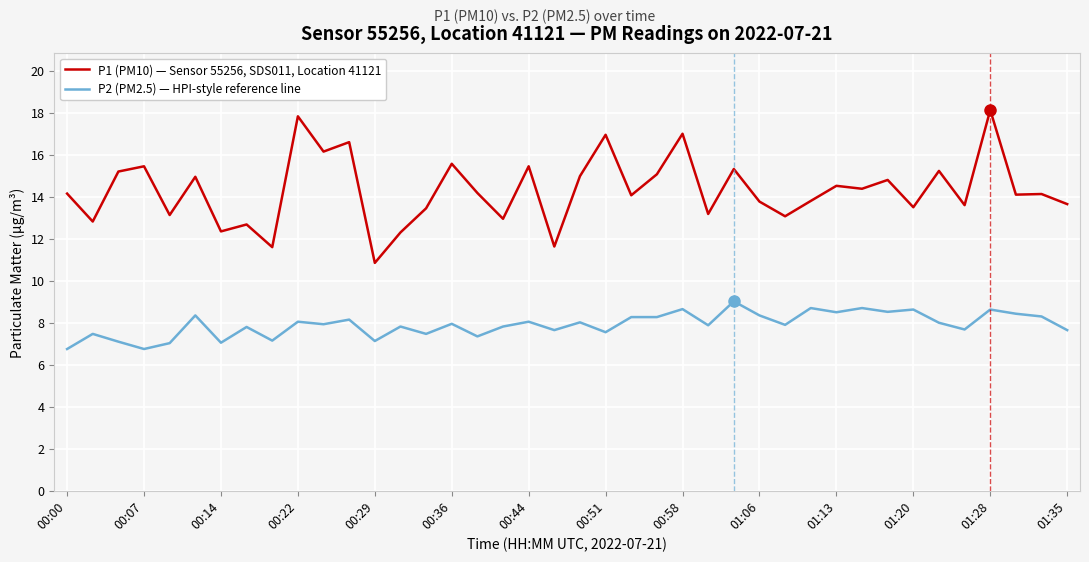

At how many categories does at least one series exceed 7?

40